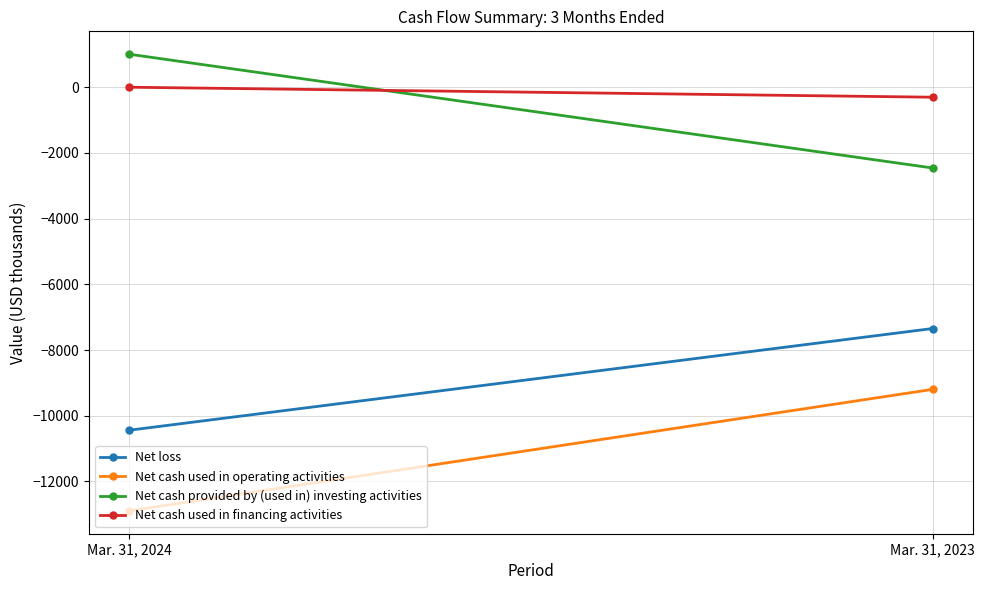

The value of Net cash used in financing activities at Mar. 31, 2024 is -7. True or false?

False